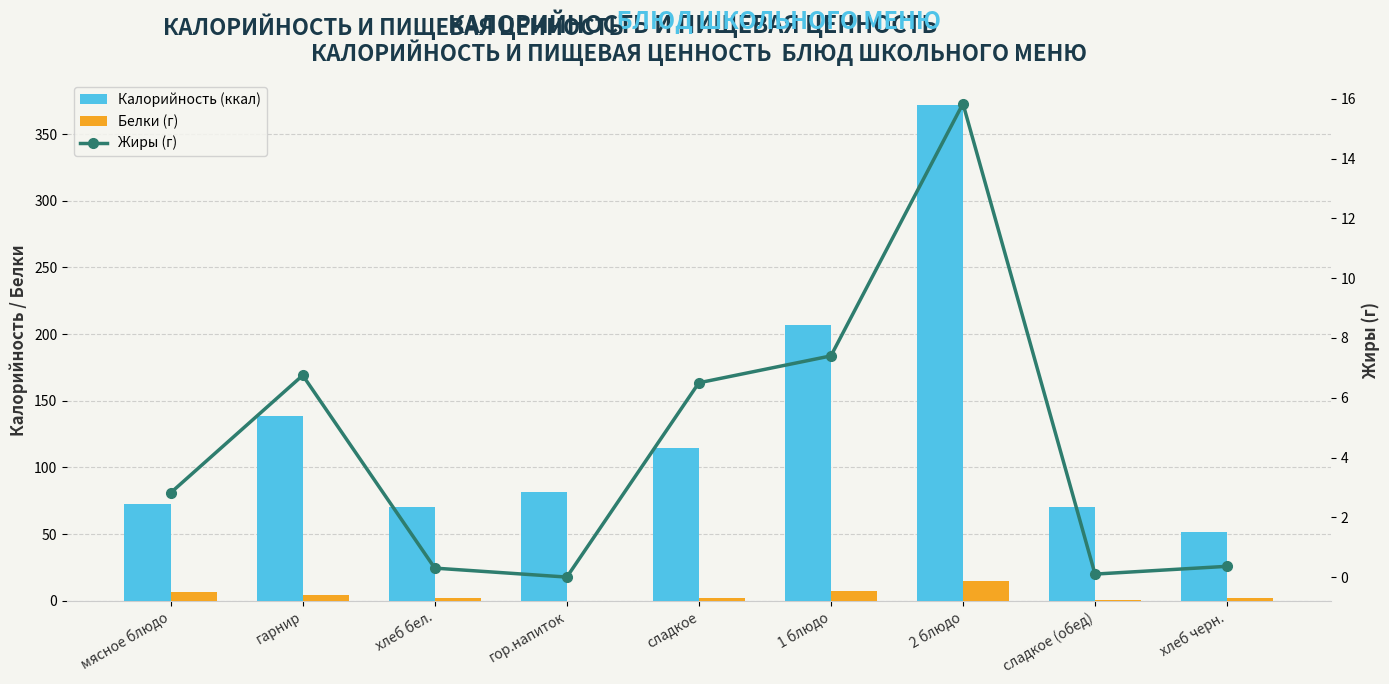

Between хлеб черн. and сладкое, which is larger?

сладкое